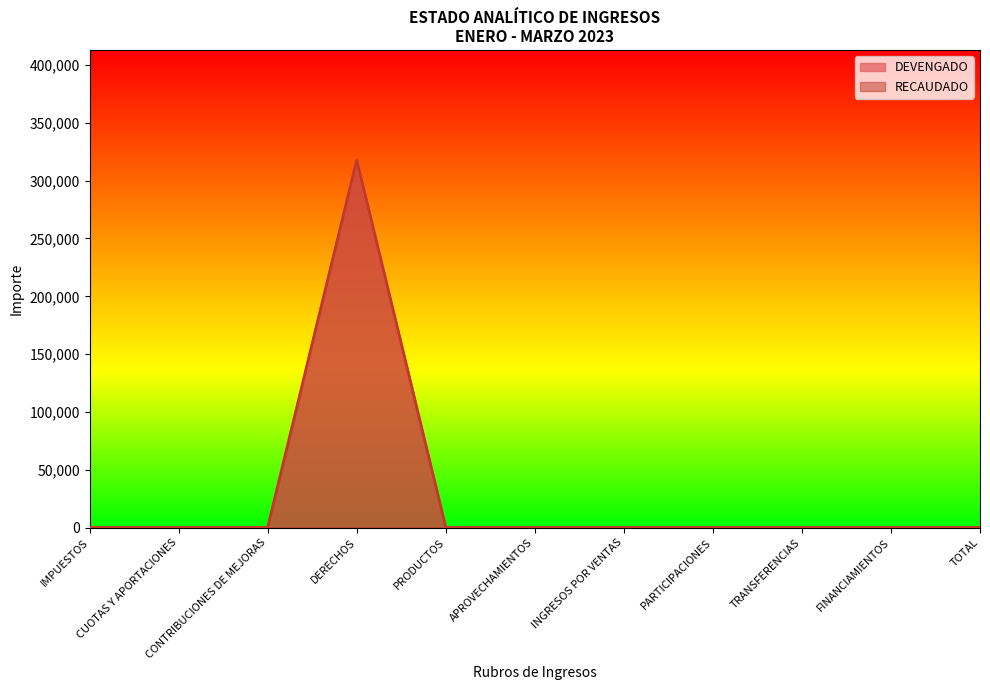

Reading left to right, transcribe all the data shown in this chart.

DEVENGADO: IMPUESTOS=0	CUOTAS Y APORTACIONES=0	CONTRIBUCIONES DE MEJORAS=0	DERECHOS=317673	PRODUCTOS=0	APROVECHAMIENTOS=0	INGRESOS POR VENTAS=0	PARTICIPACIONES=0	TRANSFERENCIAS=0	FINANCIAMIENTOS=0	TOTAL=0
RECAUDADO: IMPUESTOS=0	CUOTAS Y APORTACIONES=0	CONTRIBUCIONES DE MEJORAS=0	DERECHOS=317673	PRODUCTOS=0	APROVECHAMIENTOS=0	INGRESOS POR VENTAS=0	PARTICIPACIONES=0	TRANSFERENCIAS=0	FINANCIAMIENTOS=0	TOTAL=0